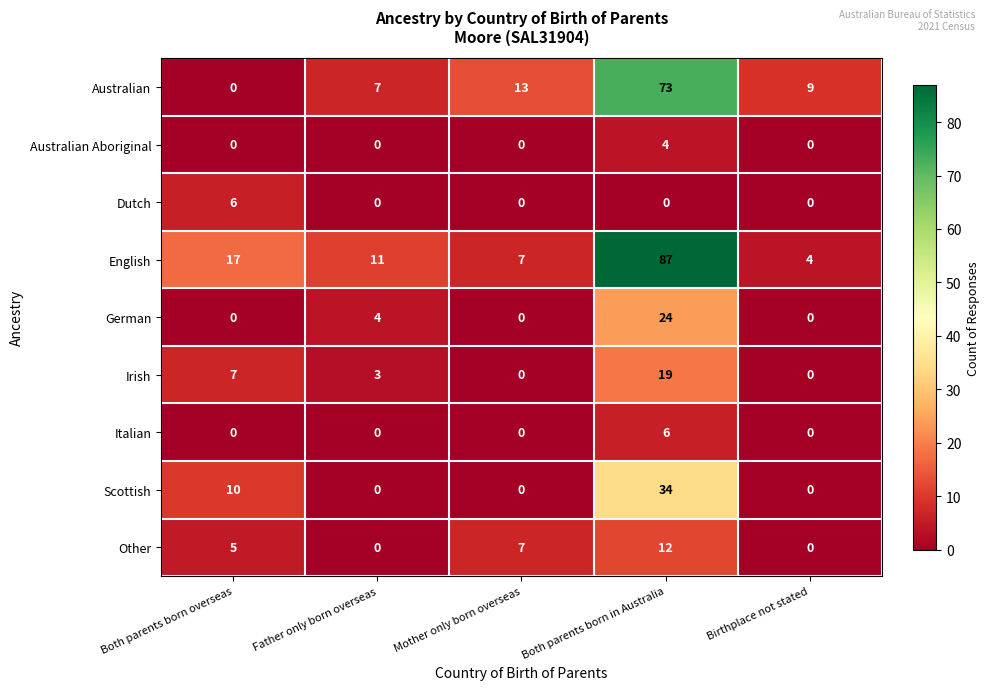

At which category is the sum across all series the highest?

Both parents born in Australia